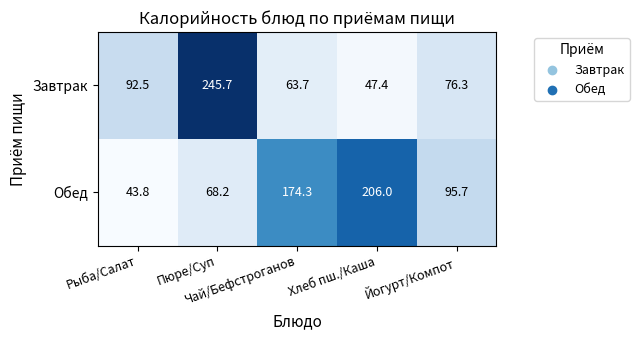

Rank the series by their maximum value, from highest to lowest.

Завтрак, Обед